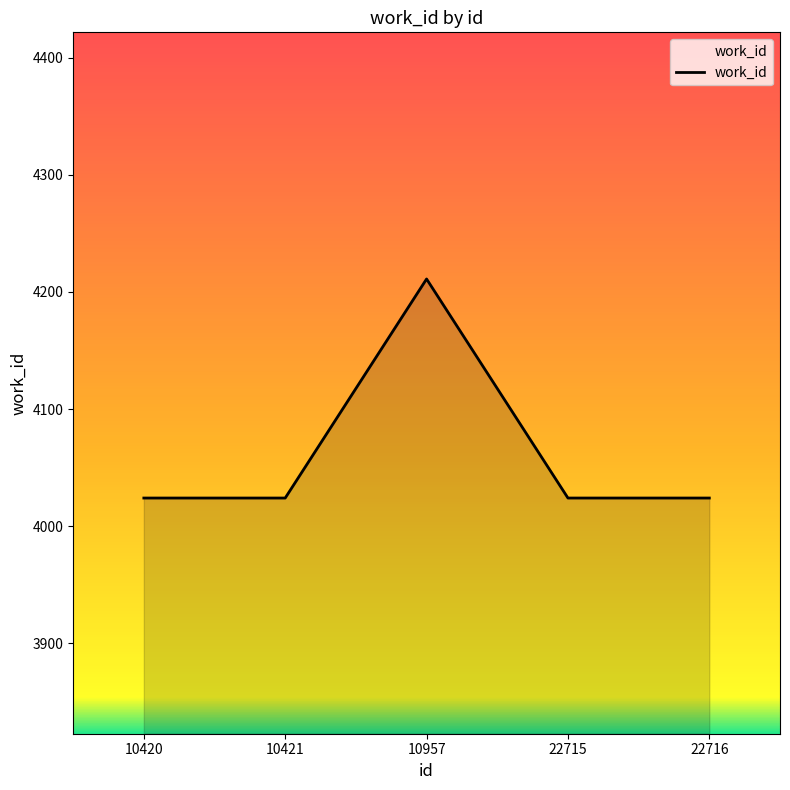

What is the ratio of the value at 10957 to the value at 10420?

1.0